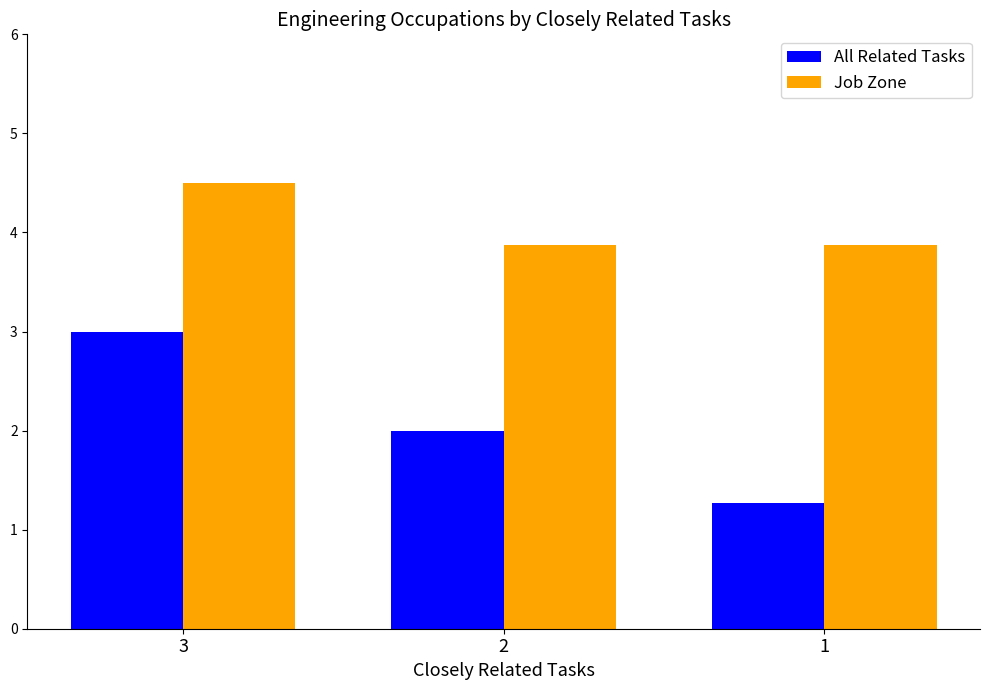

What is the sum of all All Related Tasks values?

6.3